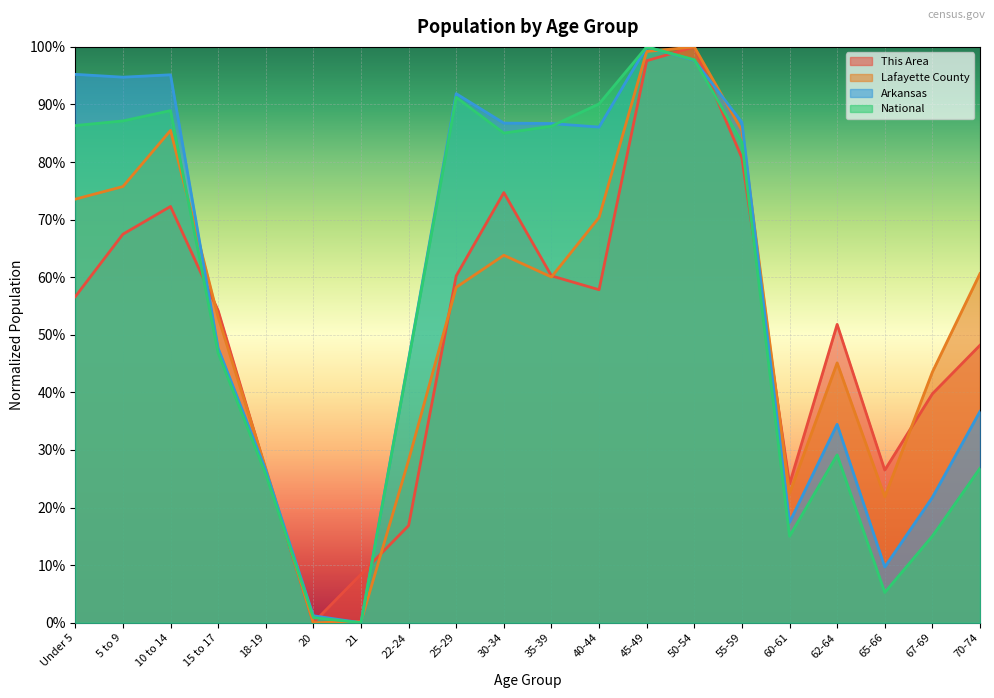

What is the difference between the highest and lowest values at 62-64?

0.2